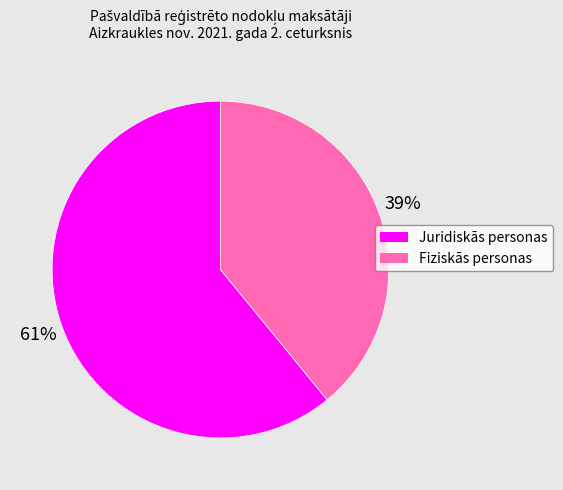

What percentage is the Fiziskās personas slice, to the nearest percent?

39%